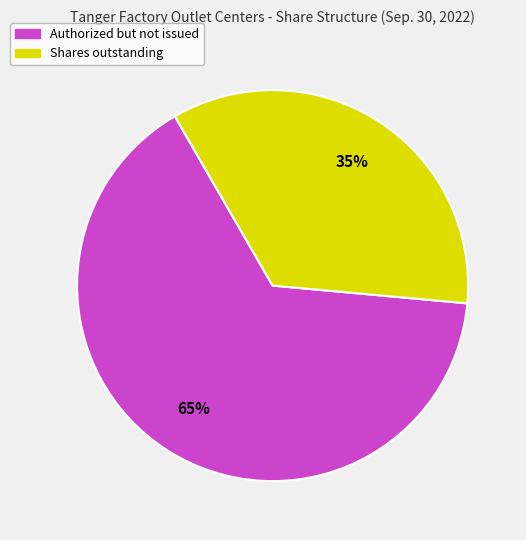

To the nearest percent, what is the average slice percentage?

50%